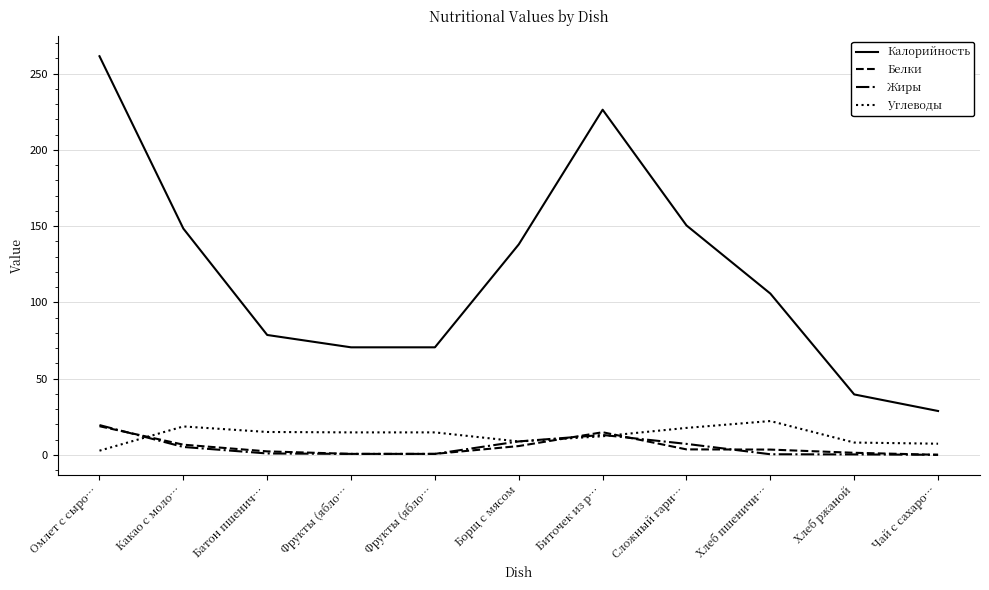

Does the chart display data point markers on the line(s)?

No